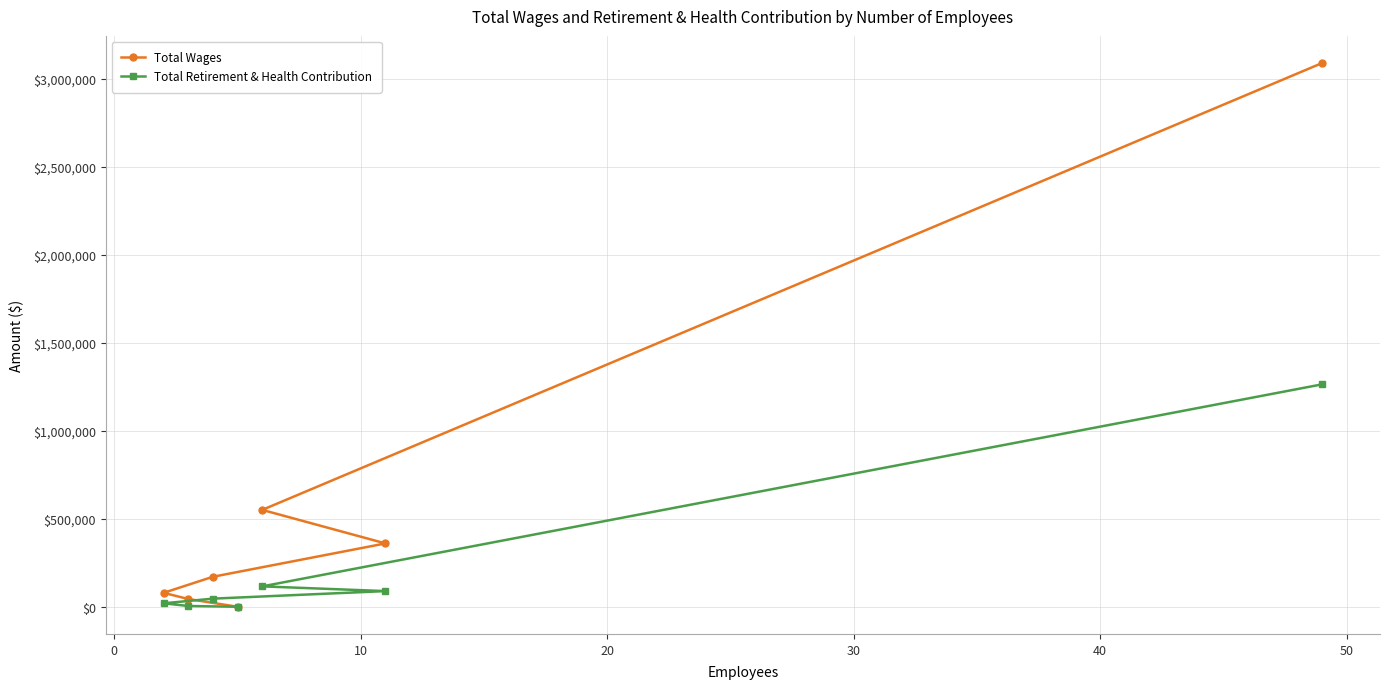

Which series has the largest total across all categories?

Total Wages